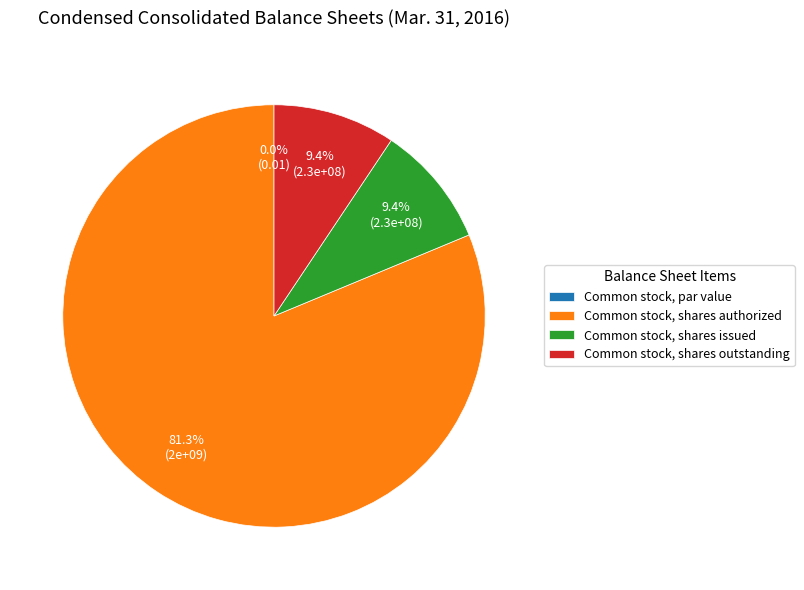

How many segments does this pie chart have?

4